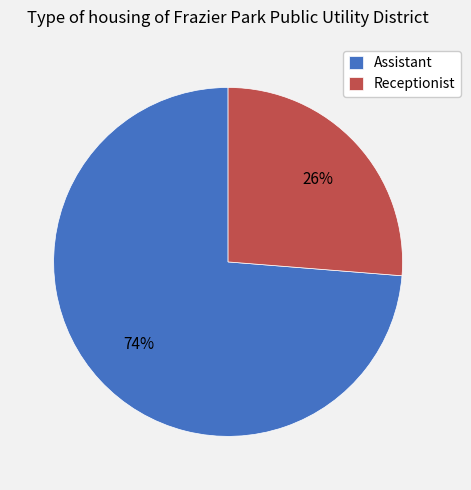

Is there a majority slice in this chart?

Yes